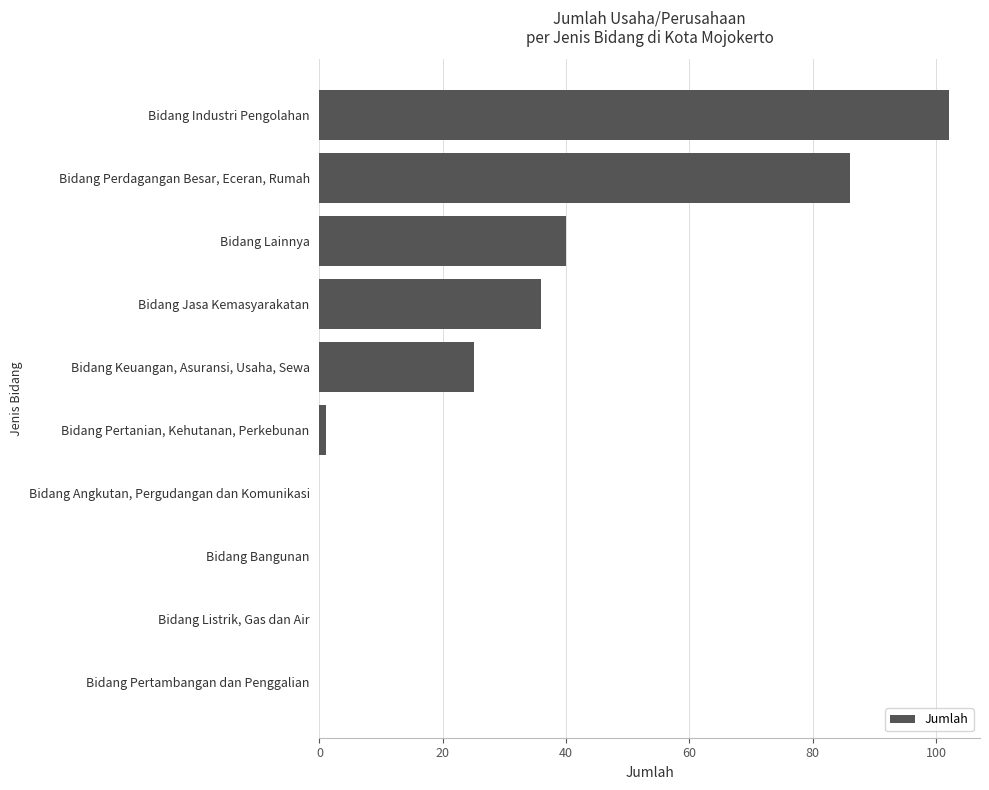

Reading top to bottom, transcribe all the data shown in this chart.

Bidang Industri Pengolahan=102	Bidang Perdagangan Besar, Eceran, Rumah=86	Bidang Lainnya=40	Bidang Jasa Kemasyarakatan=36	Bidang Keuangan, Asuransi, Usaha, Sewa=25	Bidang Pertanian, Kehutanan, Perkebunan=1	Bidang Angkutan, Pergudangan dan Komunikasi=0	Bidang Bangunan=0	Bidang Listrik, Gas dan Air=0	Bidang Pertambangan dan Penggalian=0